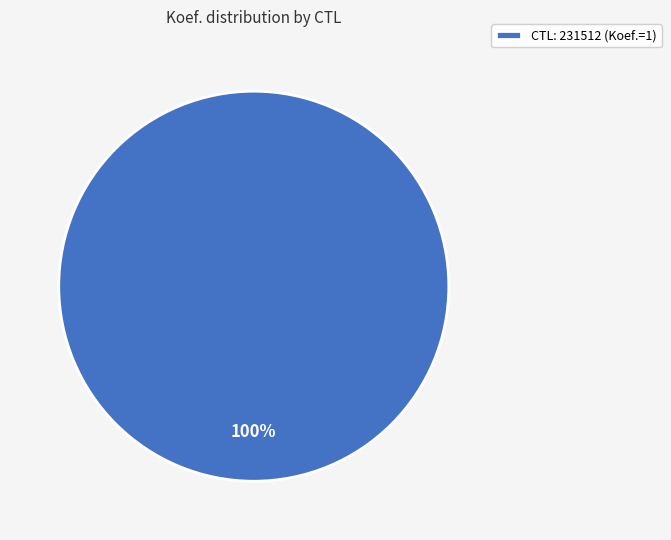

The CTL: 231512 (Koef.=1) slice represents 100% of the pie. True or false?

True